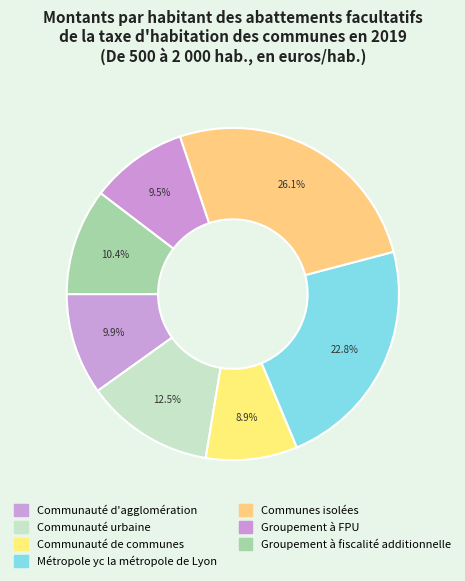

How many slices are in this pie chart?

7